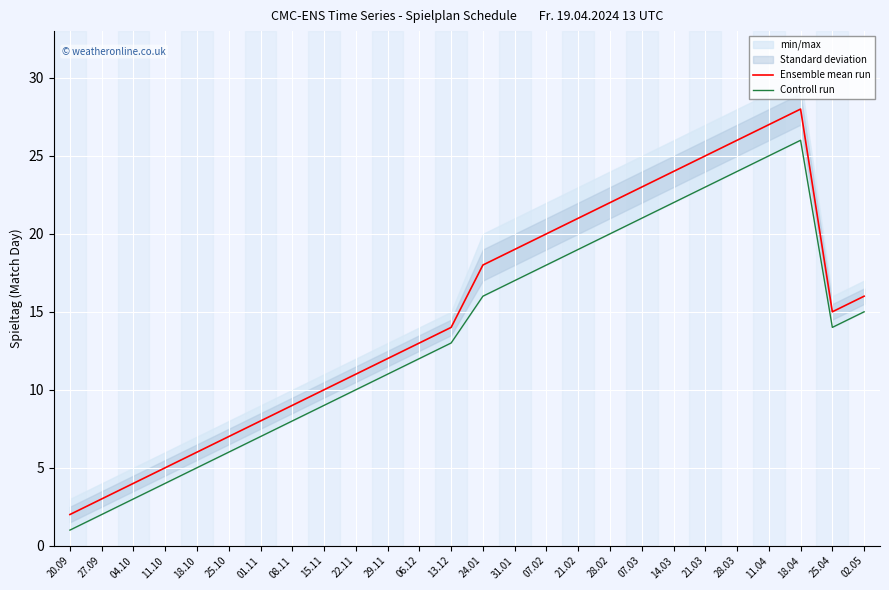

Reading right to left, what are all the values shown in this chart?

Ensemble mean run: 02.05=16	25.04=15	18.04=28	11.04=27	28.03=26	21.03=25	14.03=24	07.03=23	28.02=22	21.02=21	07.02=20	31.01=19	24.01=18	13.12=14	06.12=13	29.11=12	22.11=11	15.11=10	08.11=9	01.11=8	25.10=7	18.10=6	11.10=5	04.10=4	27.09=3	20.09=2
Controll run: 02.05=15	25.04=14	18.04=26	11.04=25	28.03=24	21.03=23	14.03=22	07.03=21	28.02=20	21.02=19	07.02=18	31.01=17	24.01=16	13.12=13	06.12=12	29.11=11	22.11=10	15.11=9	08.11=8	01.11=7	25.10=6	18.10=5	11.10=4	04.10=3	27.09=2	20.09=1